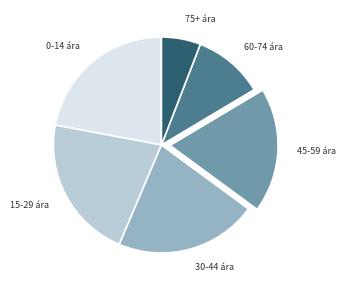

Do 0-14 ára and 75+ ára together represent more than half of the pie?

No